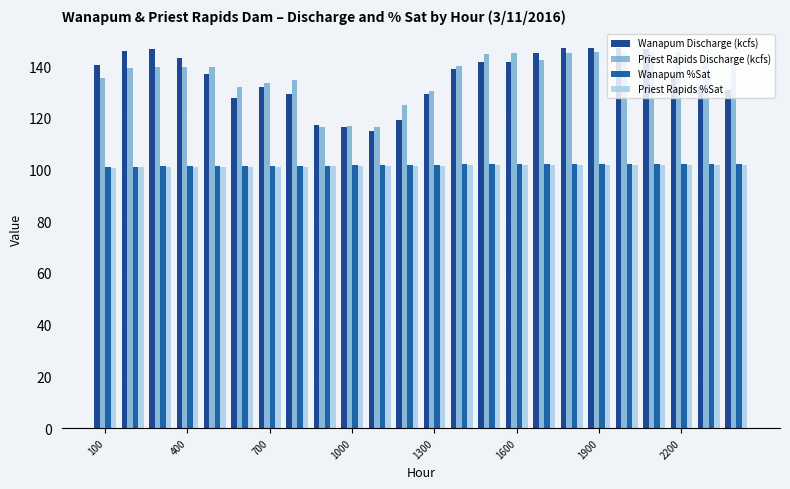

Count the number of categories in the chart.

24